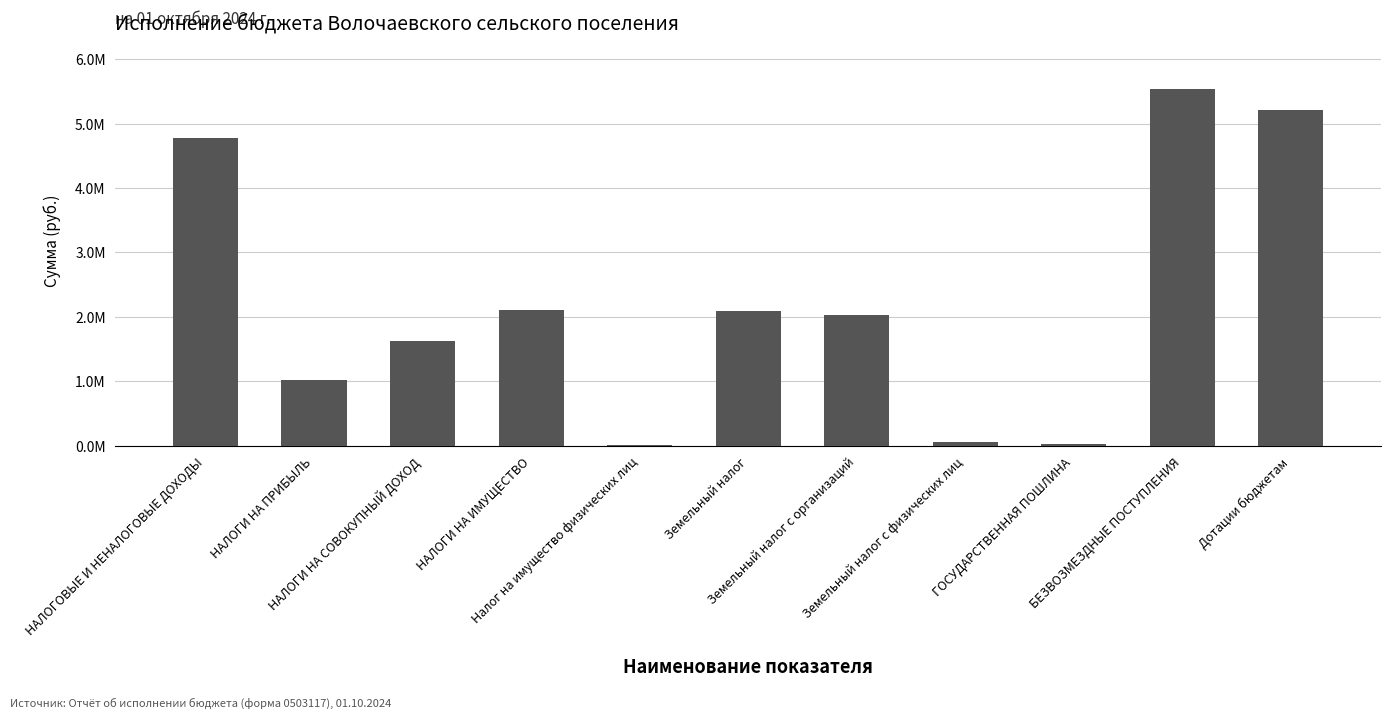

Are the bars horizontal?

No